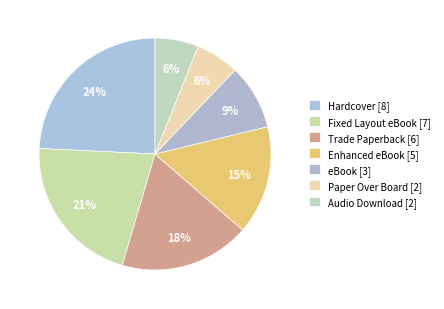

Count the number of slices in the pie.

7